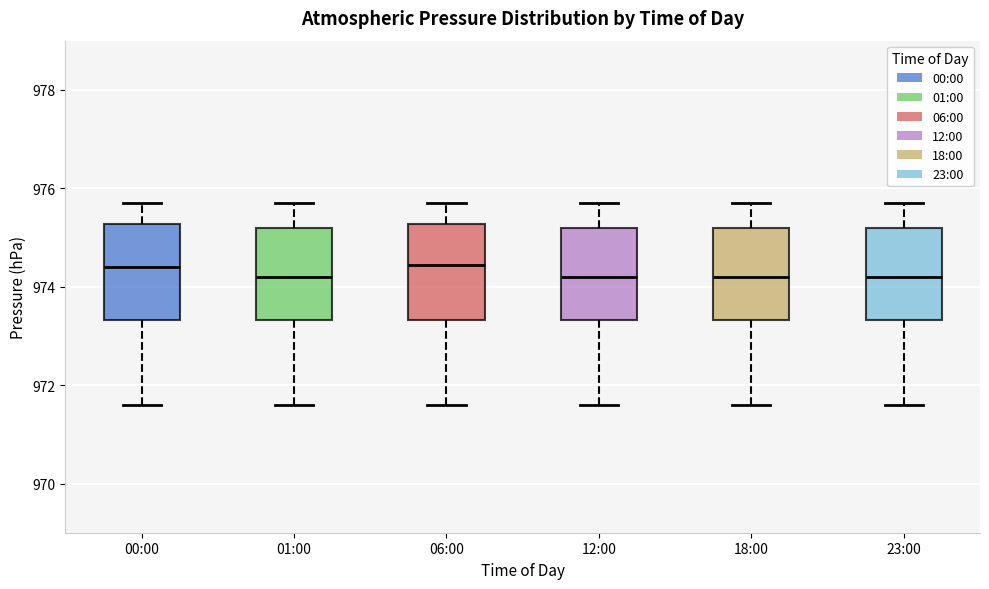

Reading left to right, read every box against the y-axis: the position of its median line, the range the box covers, and the ends of its whiskers. The values are not printed on the chart, so give them approximately, as read against the axis.

00:00: median 974.4, box 973.4 to 975.2, whiskers 971.6 to 975.8
01:00: median 974.2, box 973.4 to 975.2, whiskers 971.6 to 975.8
06:00: median 974.4, box 973.4 to 975.2, whiskers 971.6 to 975.8
12:00: median 974.2, box 973.4 to 975.2, whiskers 971.6 to 975.8
18:00: median 974.2, box 973.4 to 975.2, whiskers 971.6 to 975.8
23:00: median 974.2, box 973.4 to 975.2, whiskers 971.6 to 975.8